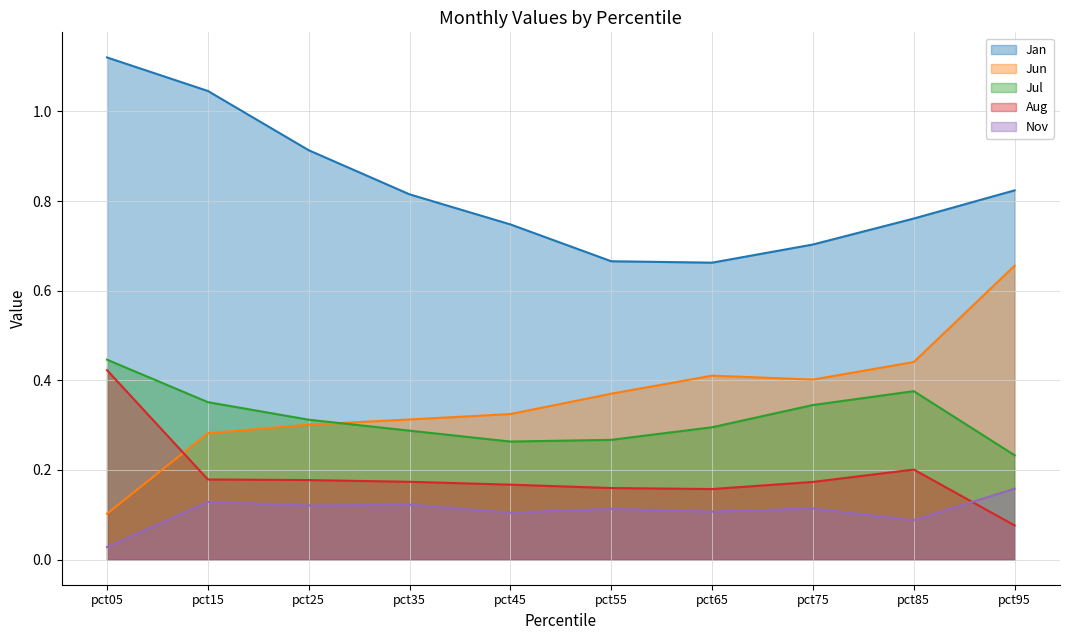

What value does the Jun series have at pct75?

0.4